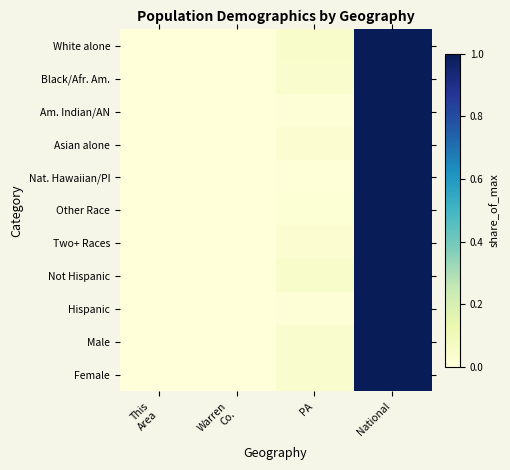

At This Area, list the series in order from smallest to largest.

Nat. Hawaiian/PI, Other Race, Black/Afr. Am., Asian alone, Hispanic, Am. Indian/AN, Two+ Races, Male, Female, Not Hispanic, White alone